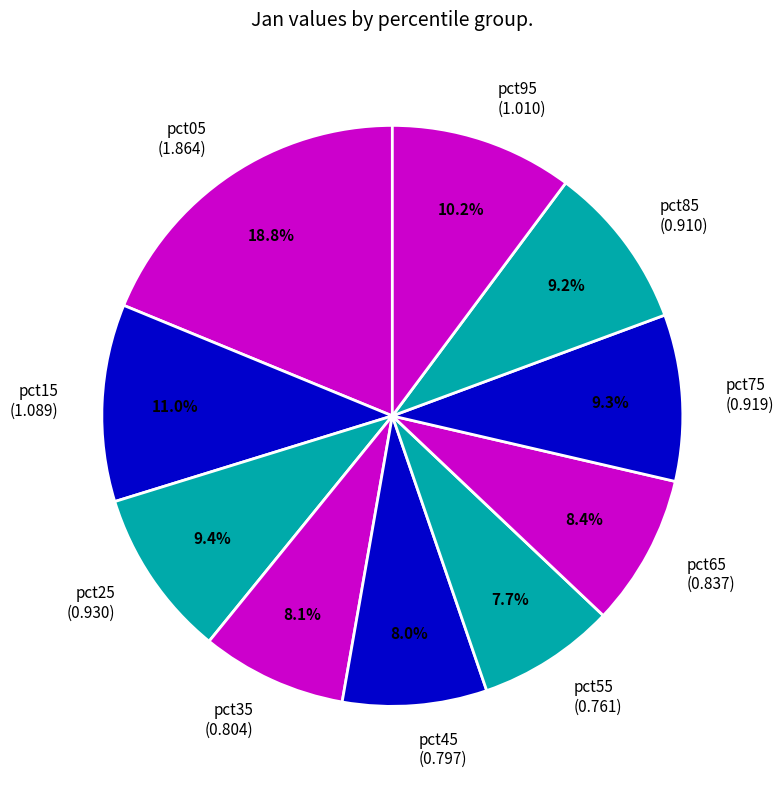

What is the largest slice in the pie chart?

pct05